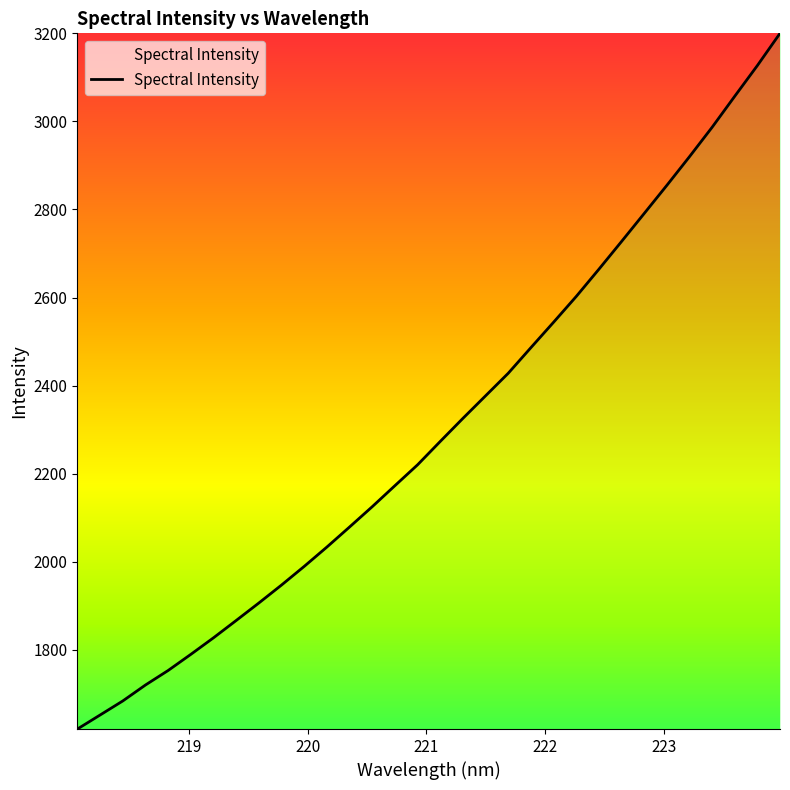

What is the minimum value shown in the chart?

1619.8